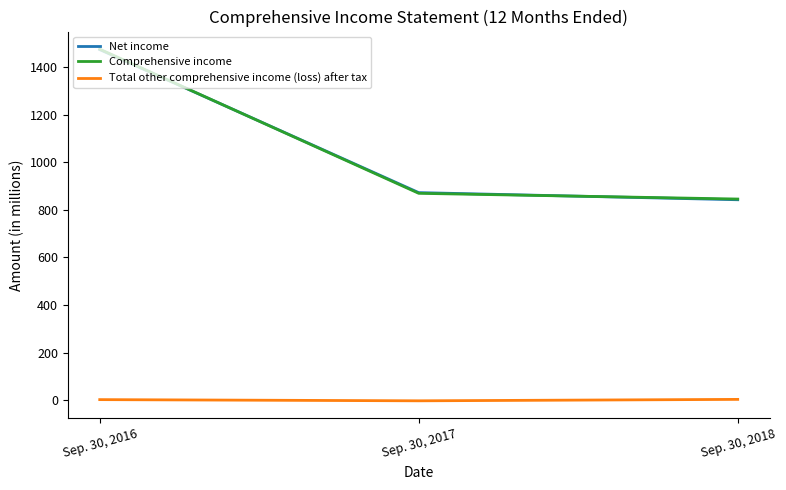

Between Sep. 30, 2016 and Sep. 30, 2017, which series saw the biggest shift?

Comprehensive income